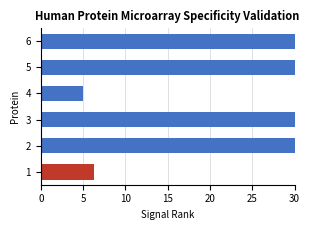

True or false: the data shows 110.3 at 5.

False